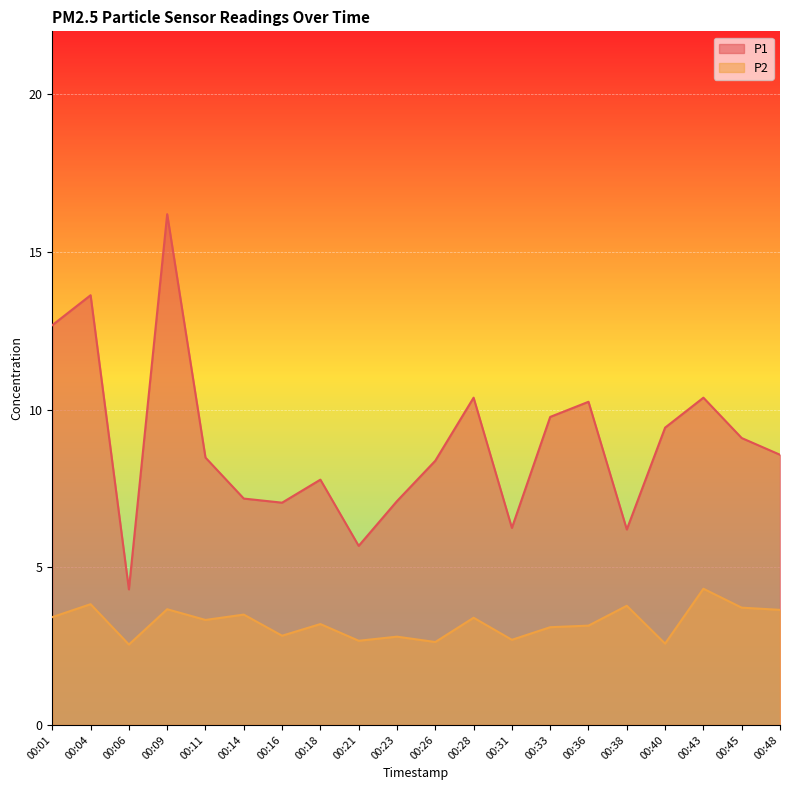

Reading left to right, extract all data points from this chart.

P1: 12.7	13.6	4.3	16.2	8.5	7.2	7.0	7.8	5.7	7.1	8.4	10.4	6.2	9.8	10.2	6.2	9.4	10.4	9.1	8.6
P2: 3.4	3.8	2.5	3.7	3.3	3.5	2.8	3.2	2.7	2.8	2.6	3.4	2.7	3.1	3.1	3.8	2.6	4.3	3.7	3.6